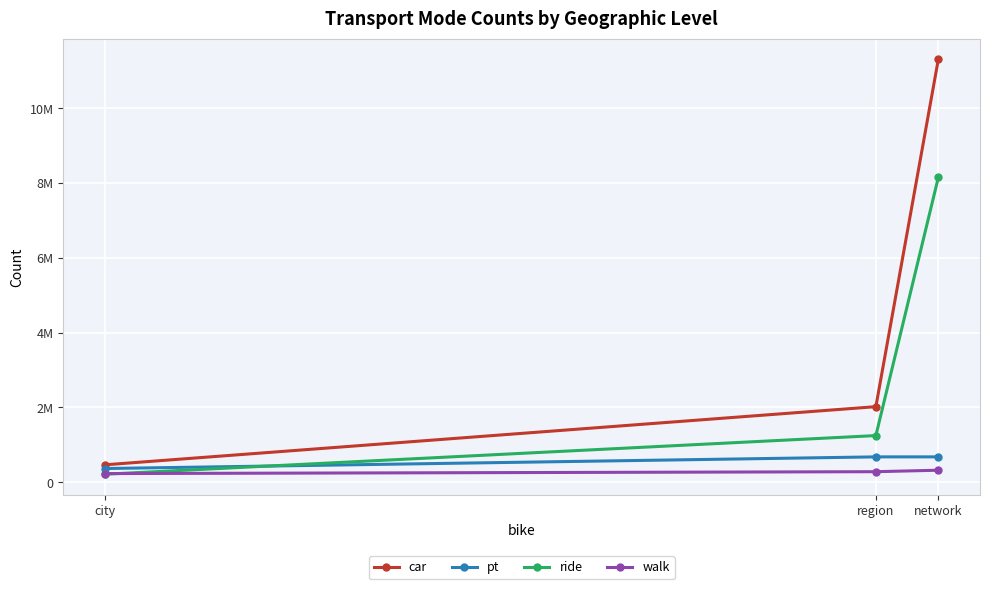

Is the value of car at region greater than the value of pt at network?

Yes